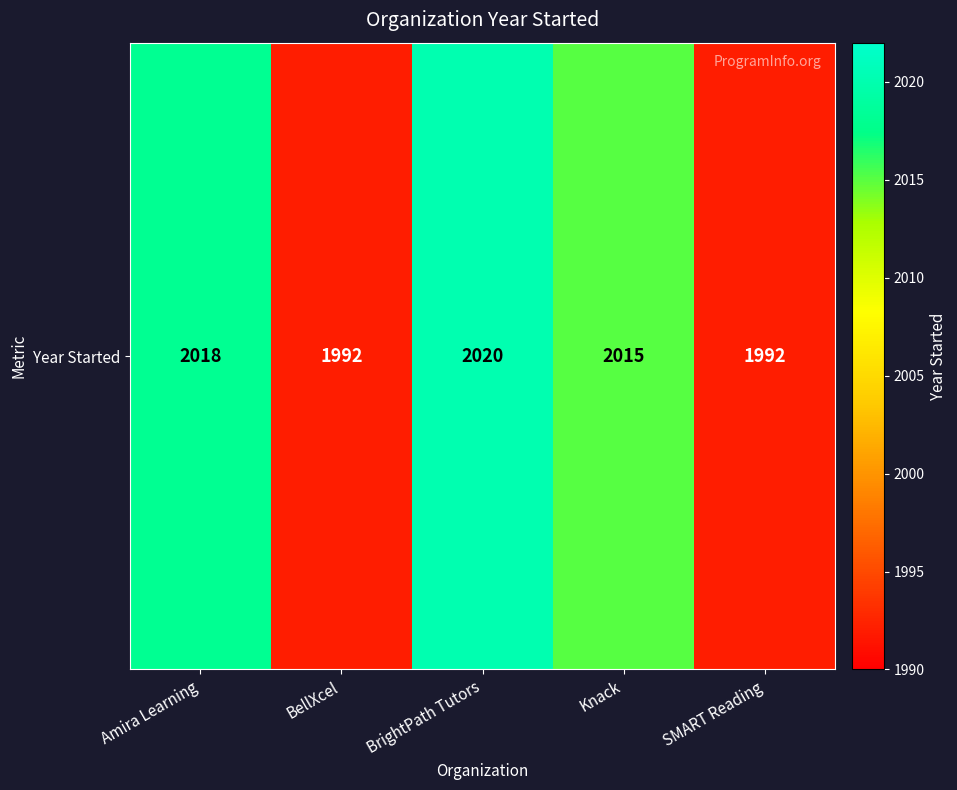

The value at Knack is 2015. True or false?

True